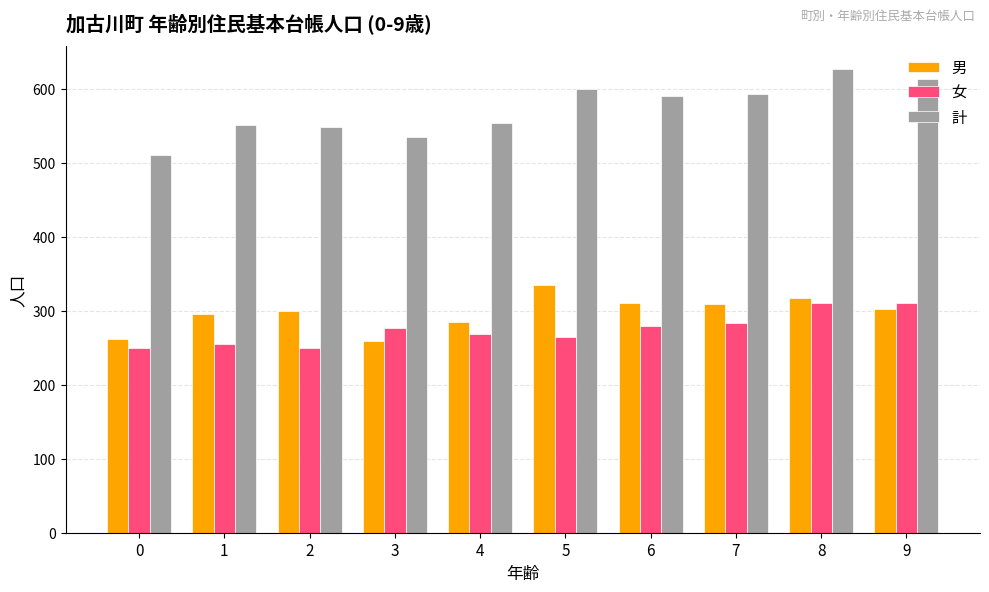

What is the sum of all 男 values?

2975